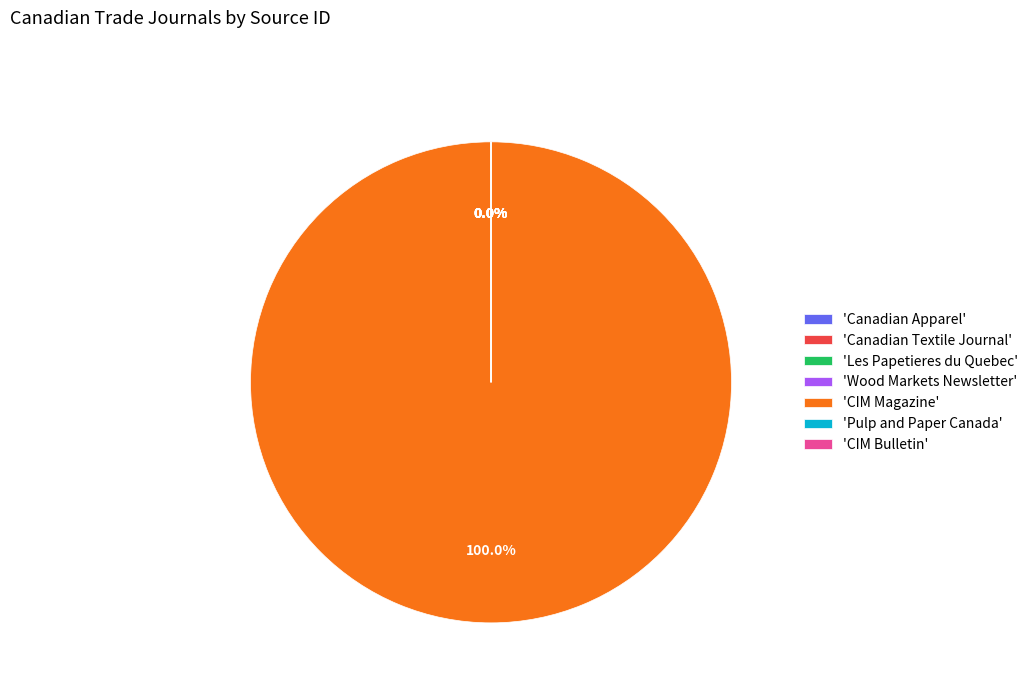

How many segments does this pie chart have?

7